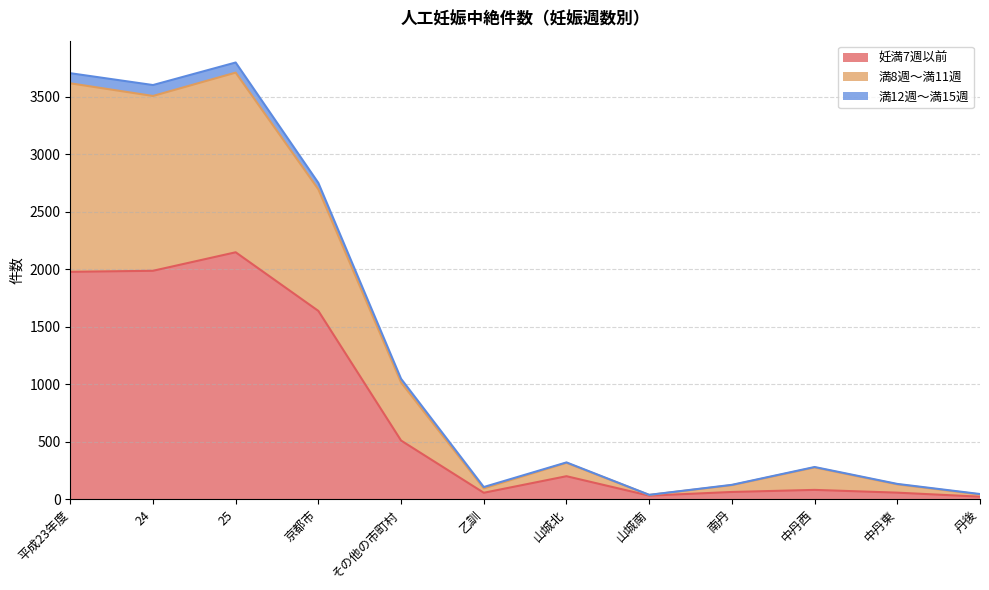

The 満12週～満15週 series shows 137 at 山城北. True or false?

False